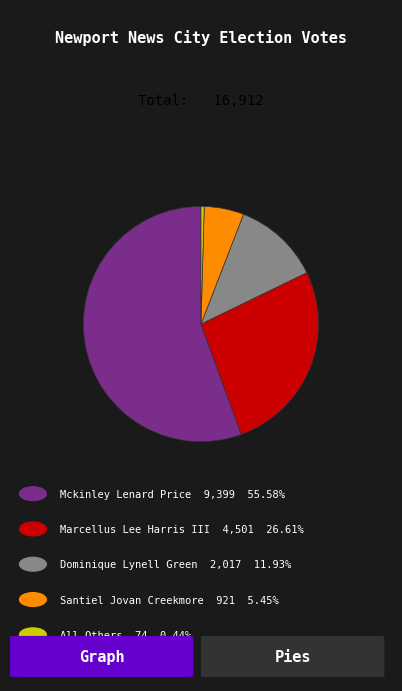

Does any single category account for the majority?

Yes